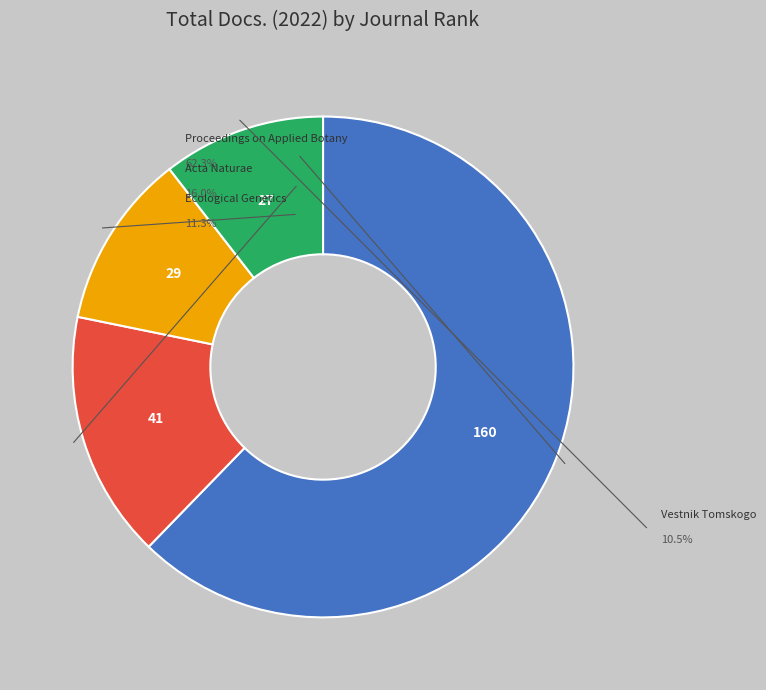

What is the total percentage of Proceedings on Applied Botany (Rank 1) and Vestnik Tomskogo (Rank 4)?

72.8%